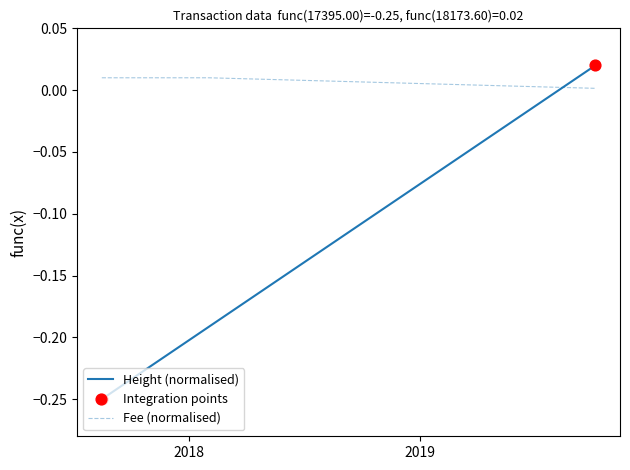

Which series has the largest total across all categories?

Fee (normalised)